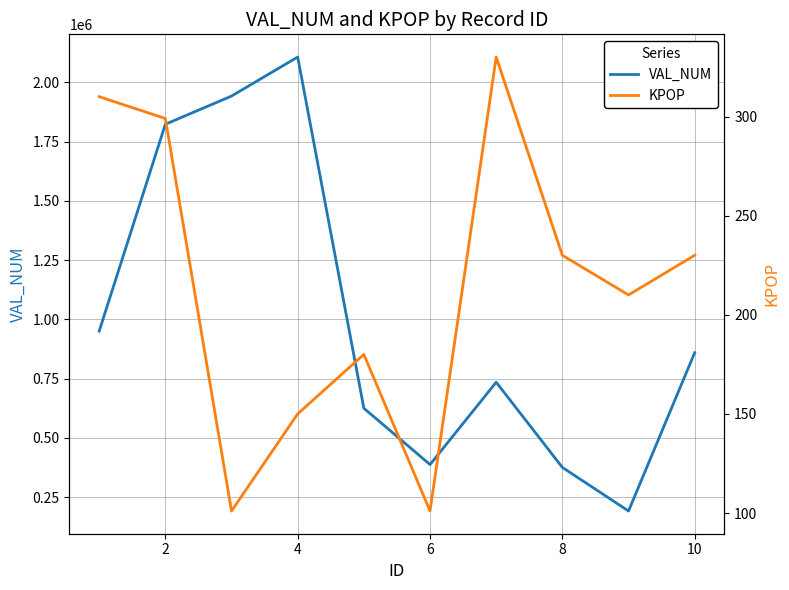

The value of VAL_NUM at 10 is 859023.9. True or false?

True